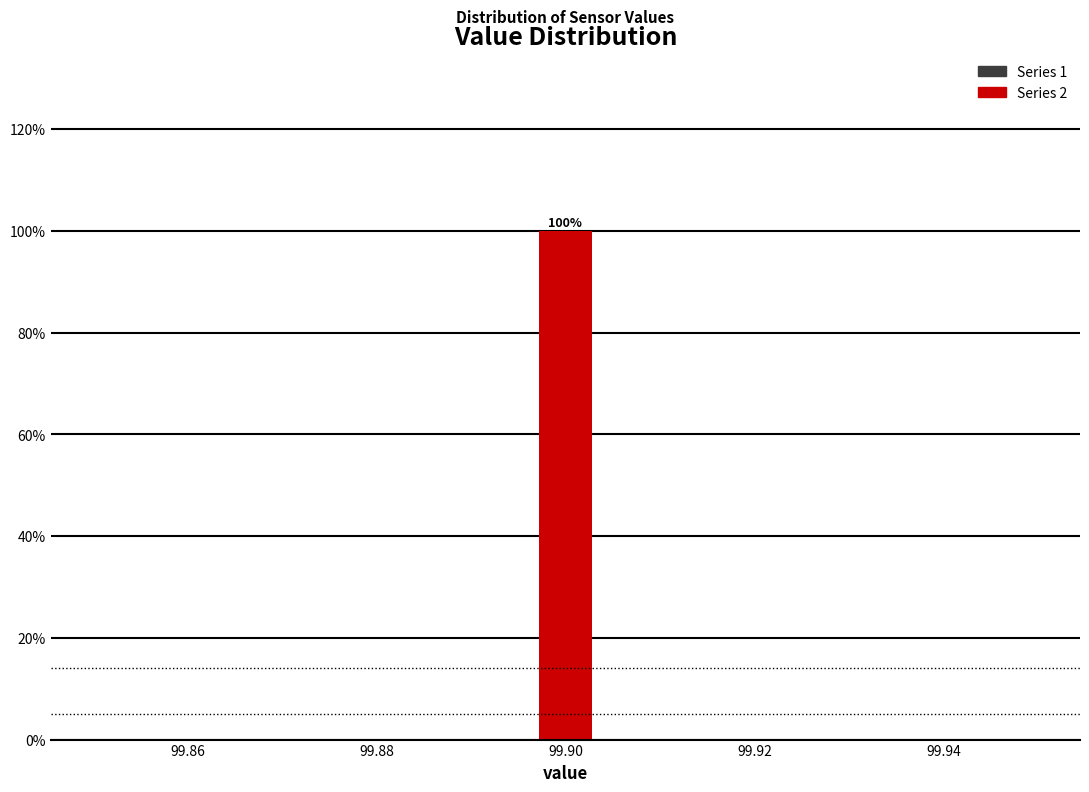

Around what value on the x-axis is the tallest bar? Give the approximate position of its centre, as read against the axis.

99.900